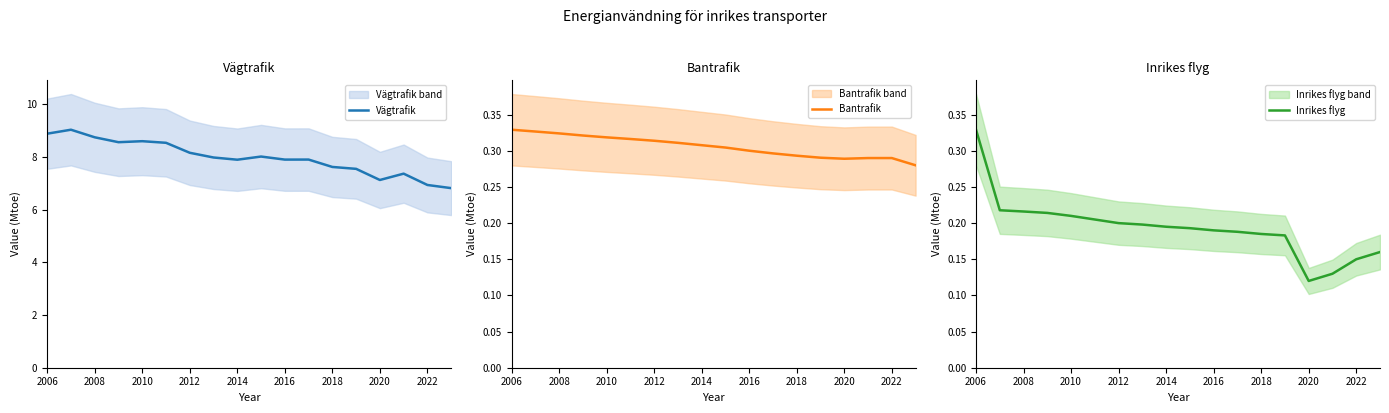

What is the lowest value of the Vägtrafik series?

6.8